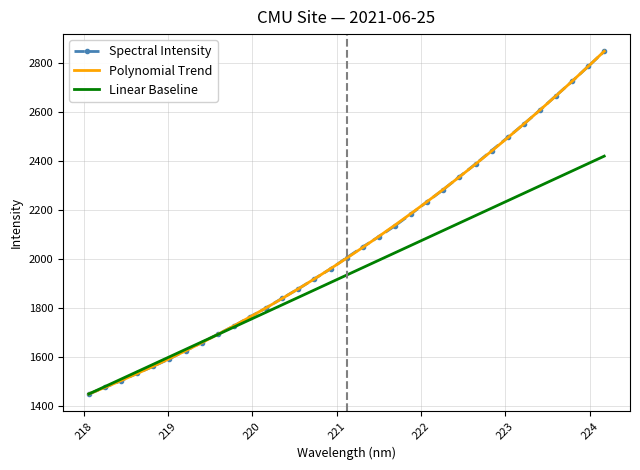

What is the maximum value for Spectral Intensity?

2847.3